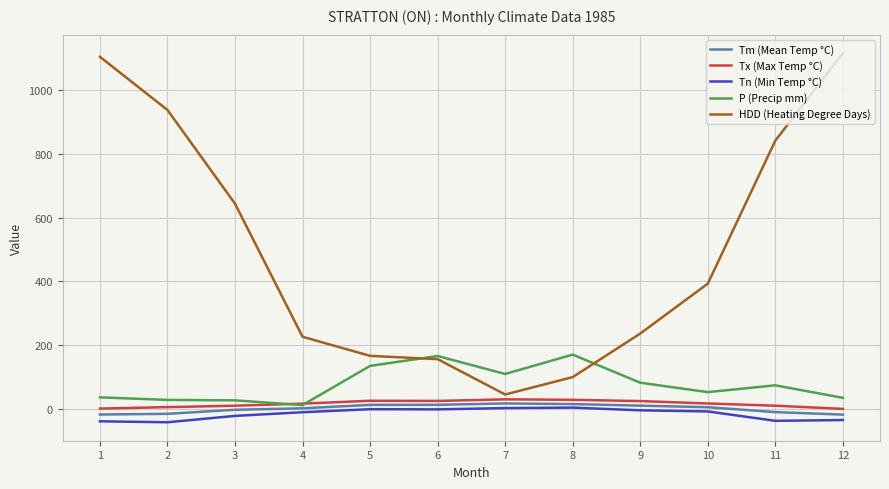

At which label does HDD (Heating Degree Days) reach its peak?

12